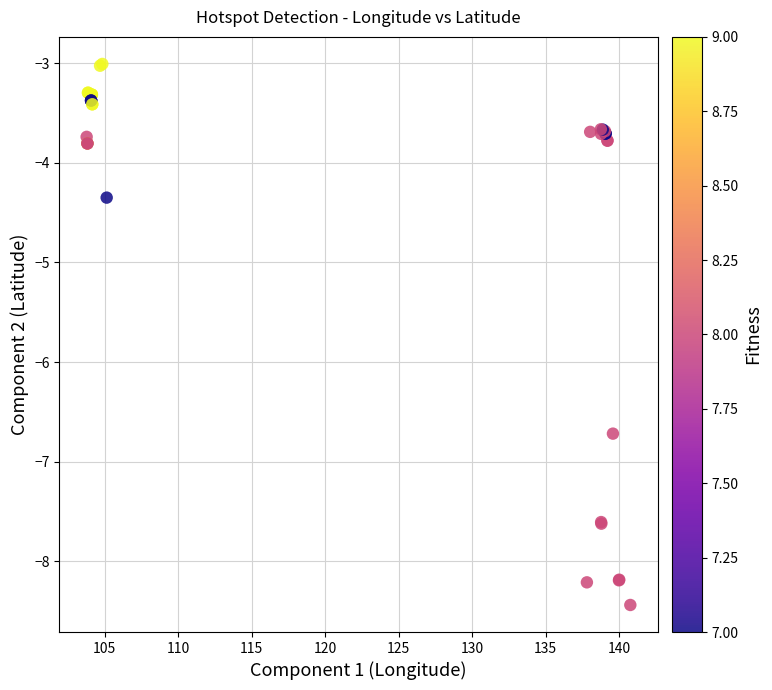

What Y value in the scatter plot is closest to -5?

-4.3